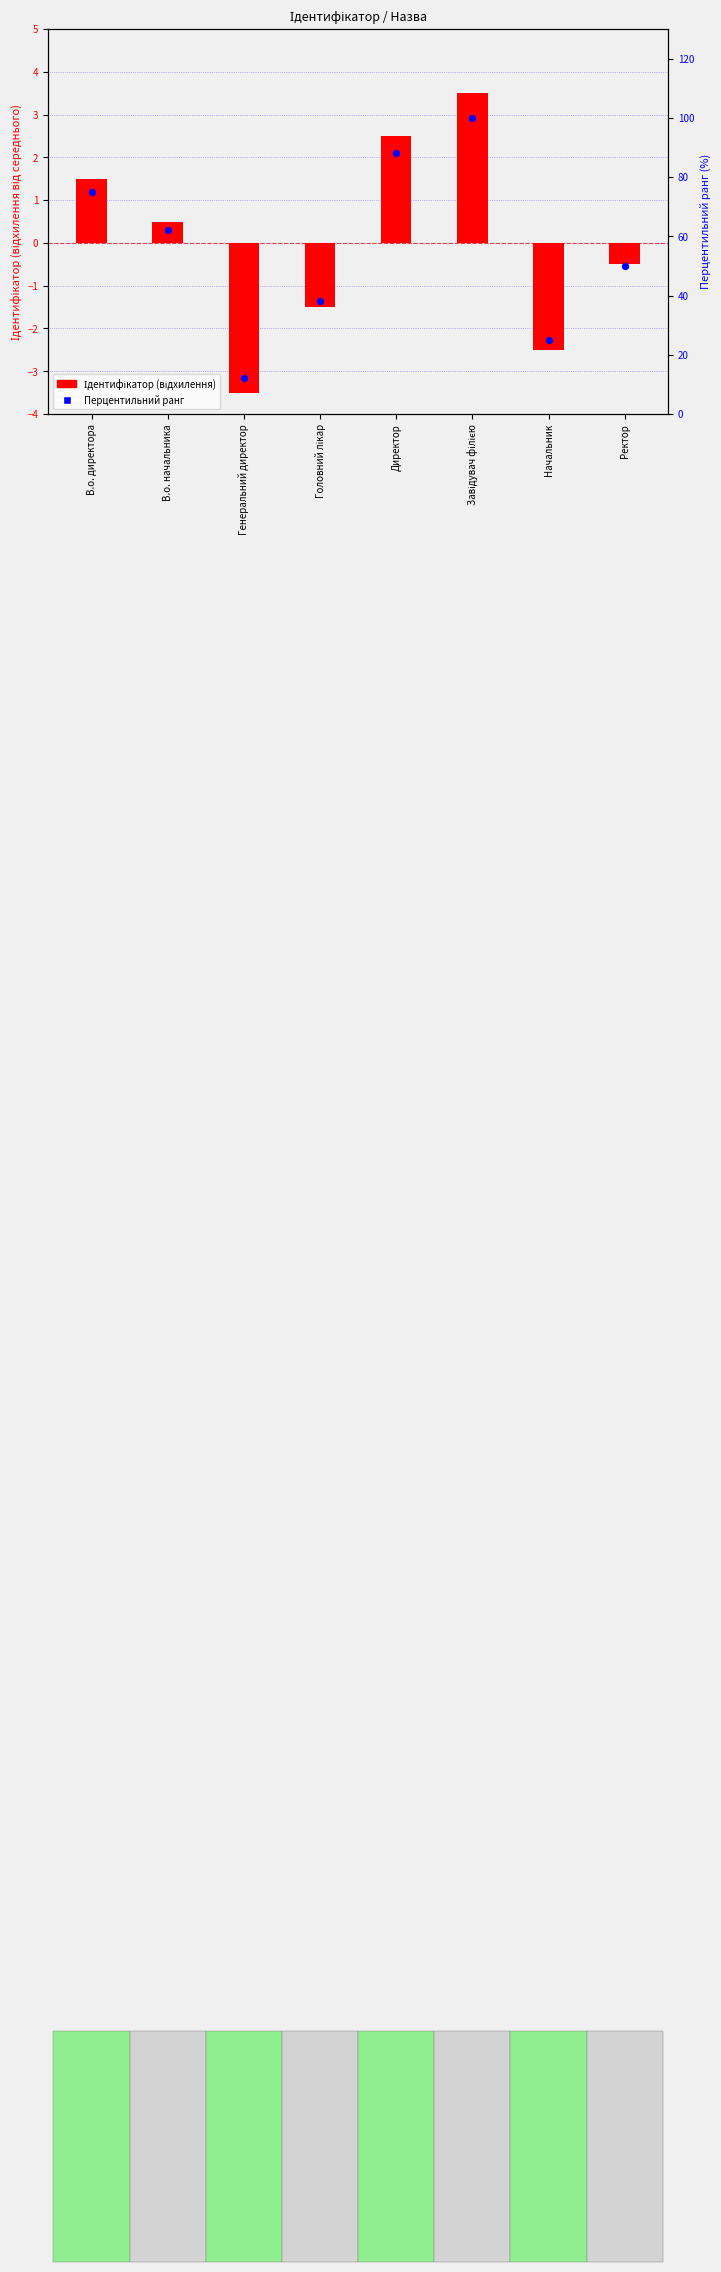

Is the value of Ідентифікатор (відхилення) at Генеральний директор greater than the value of Перцентильний ранг at Начальник?

No